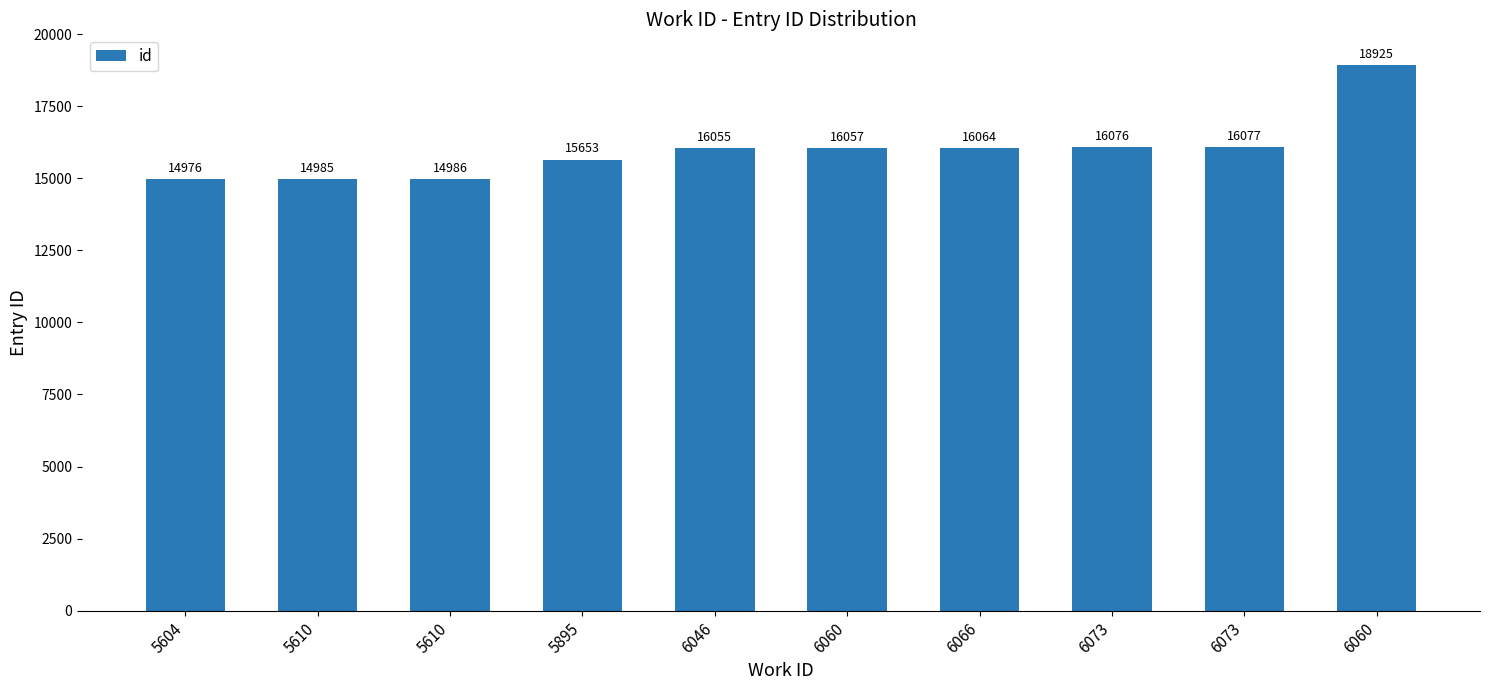

How many data points are less than 16057?

5